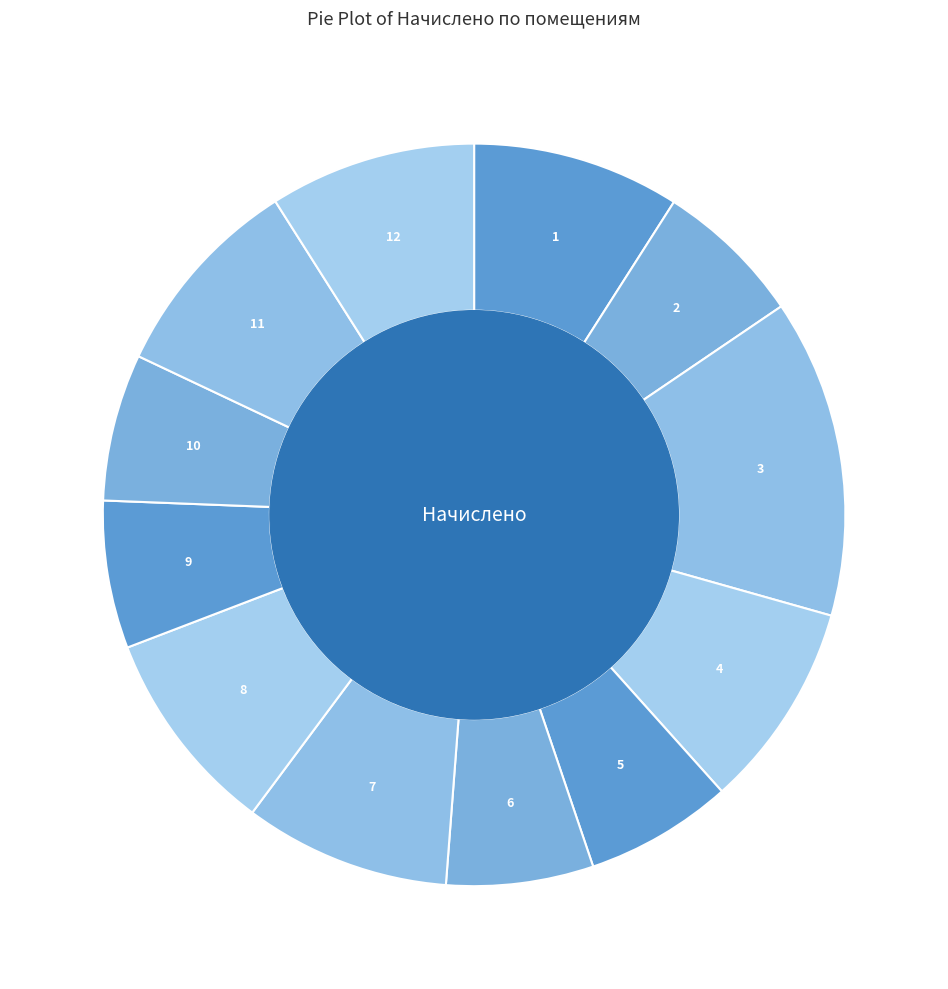

How many slices are in this pie chart?

12